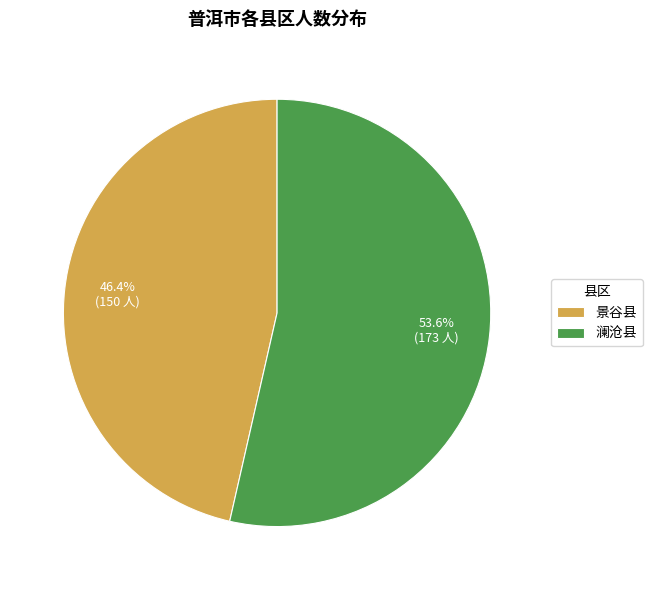

What is the total percentage of 澜沧县 and 景谷县?

100.0%